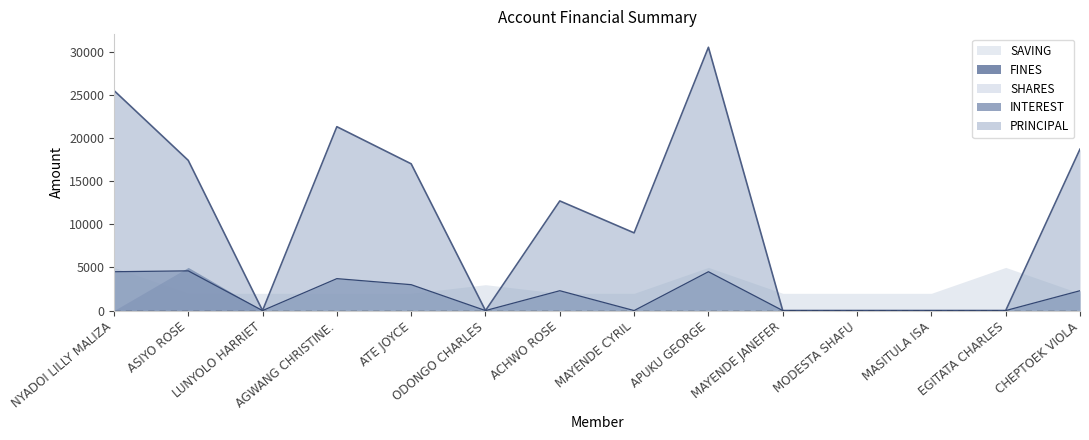

Which series has the largest range (max minus min)?

PRINCIPAL